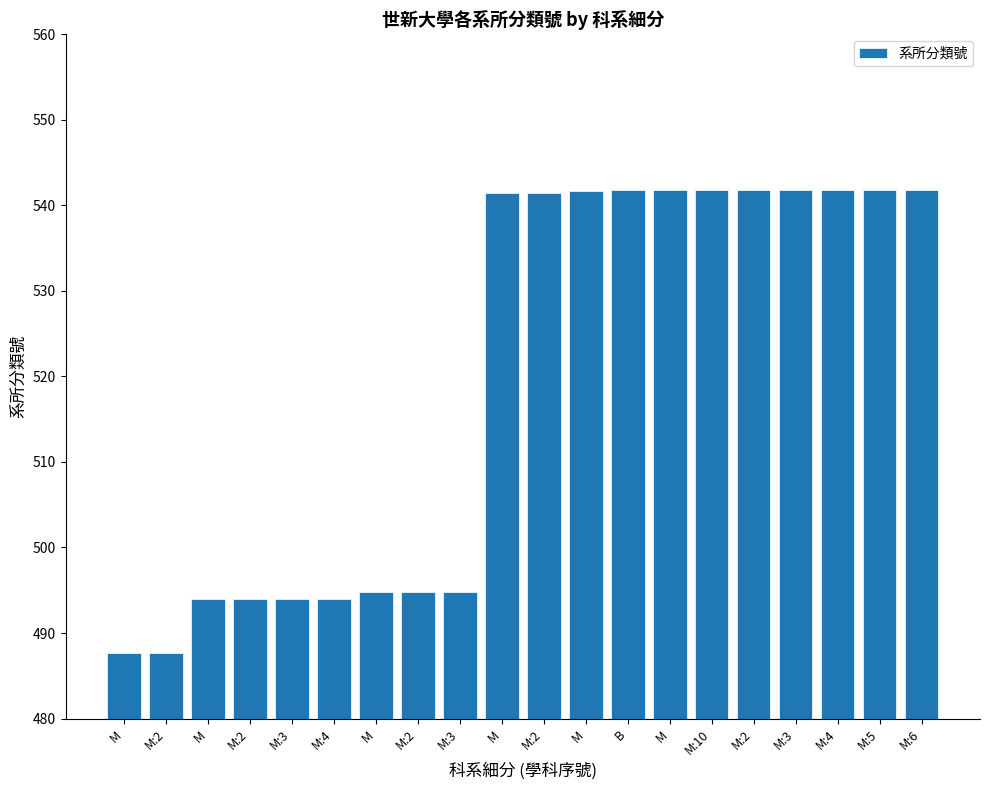

How many bars are there in total?

20